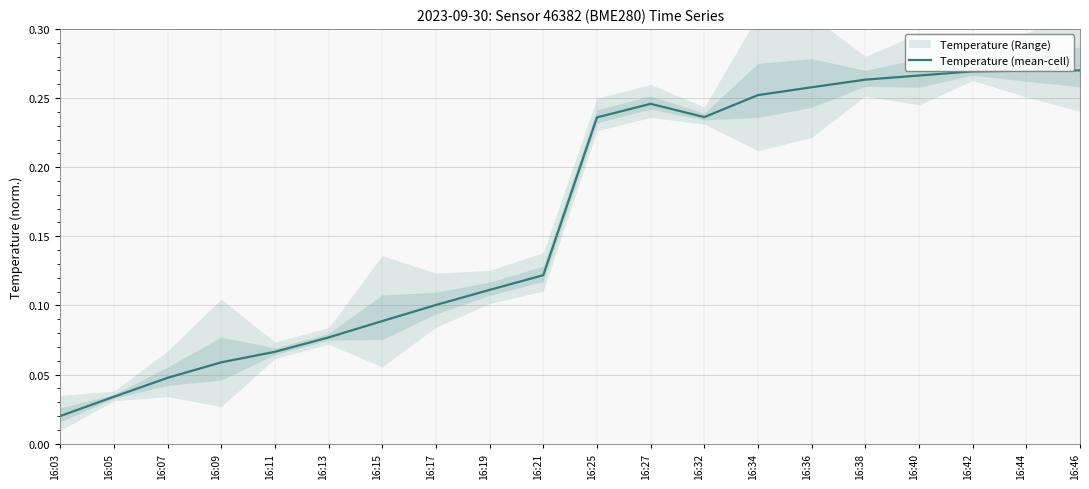

How many categories are shown in the chart?

20